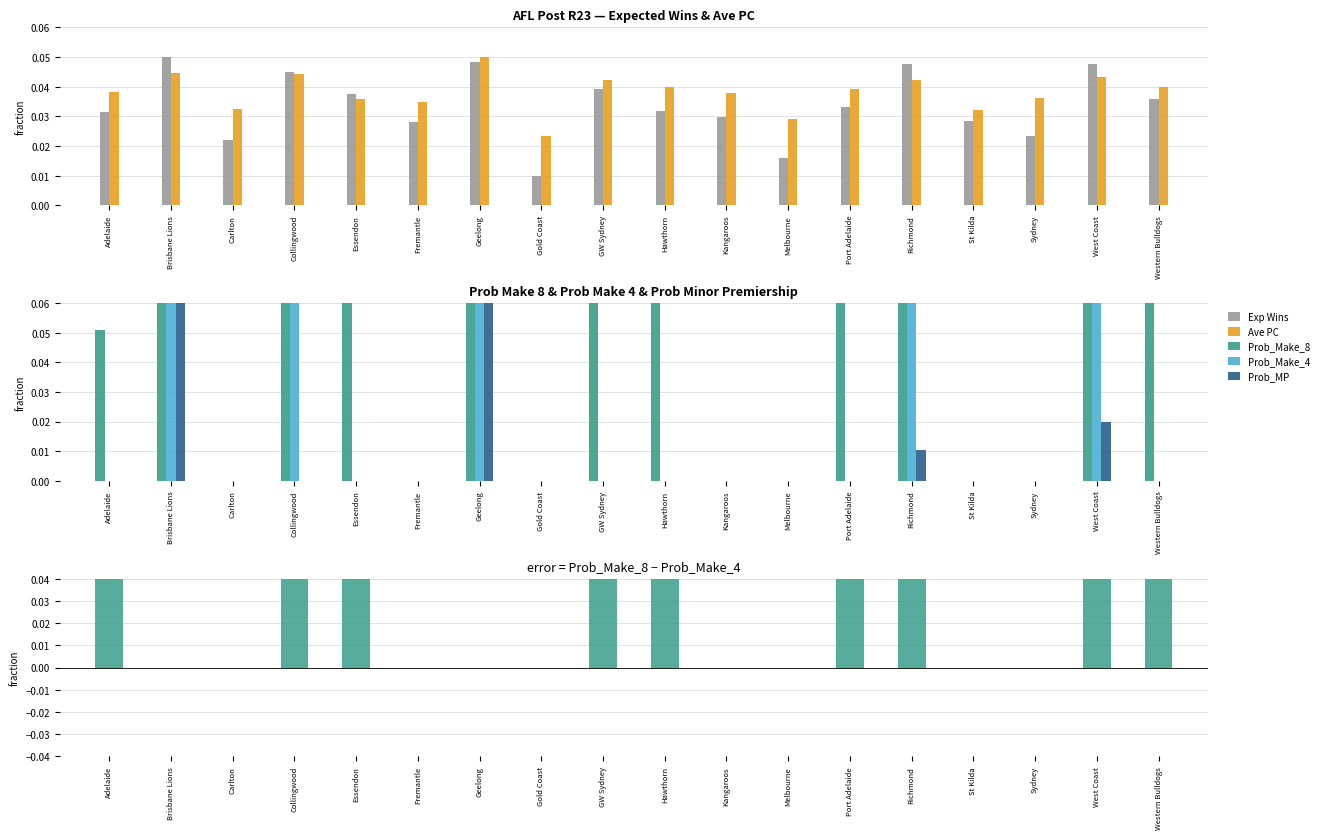

What is the total value across all series at St Kilda?

0.1